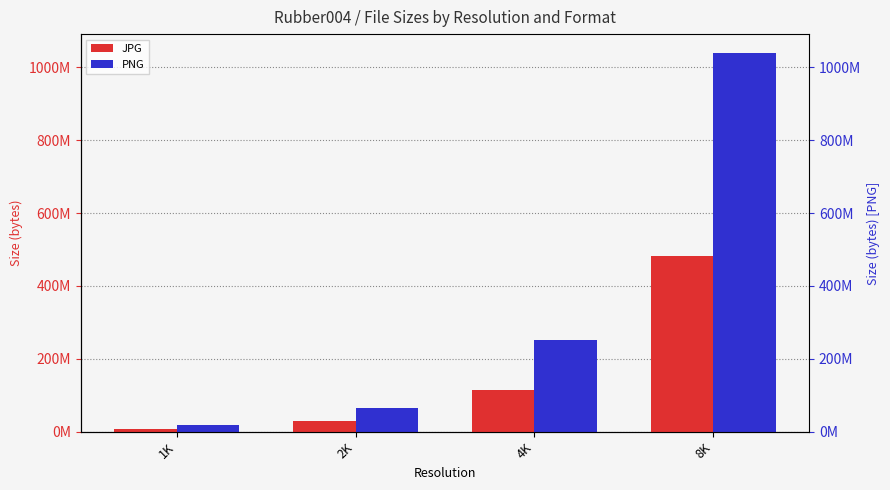

The value of PNG at 4K is 251679738. True or false?

True